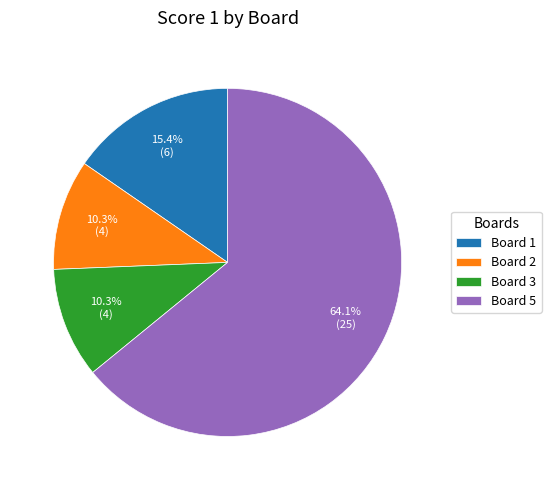

How much of the chart is everything except Board 1?

84.6%